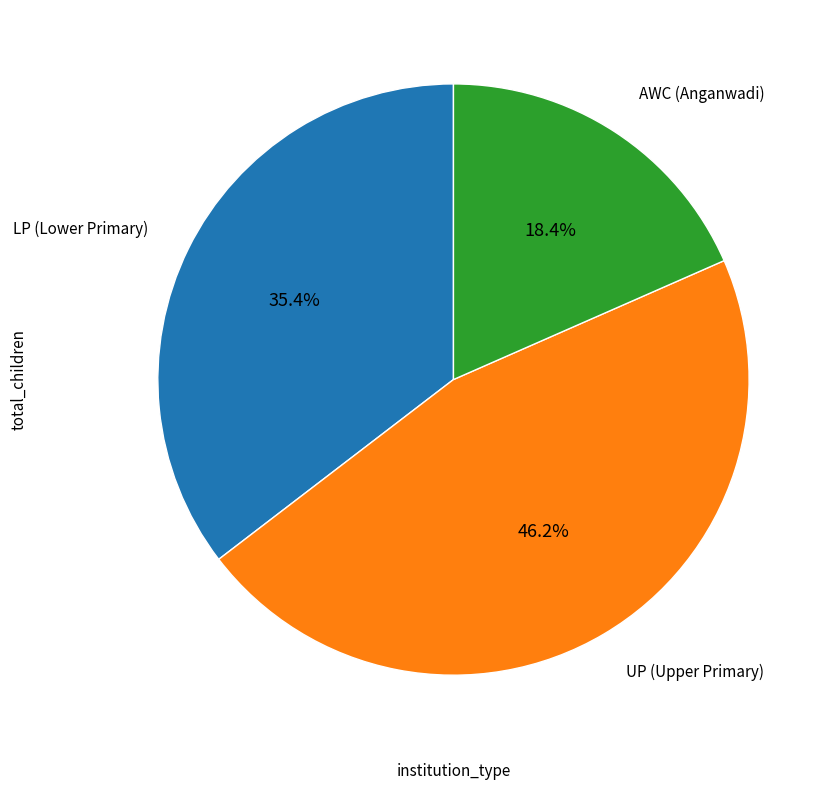

To the nearest percent, what is the difference between the largest and smallest slice percentages?

28%